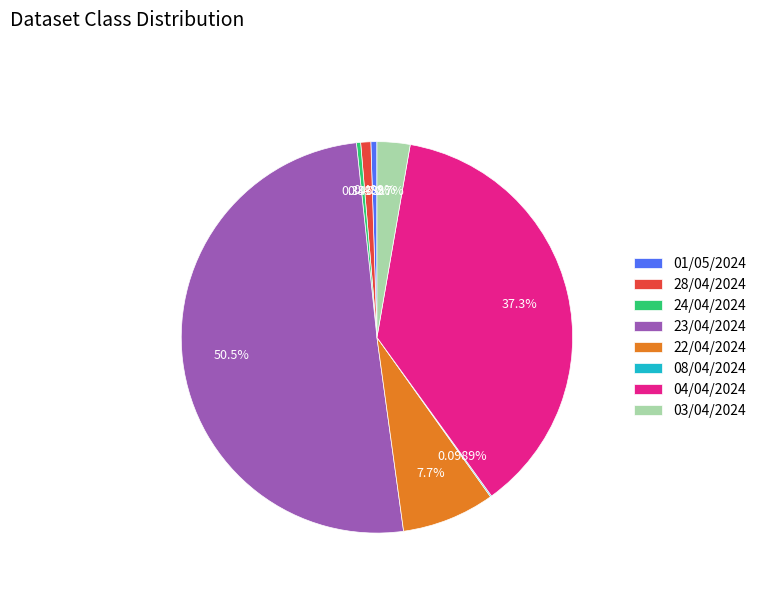

What is the majority slice?

23/04/2024